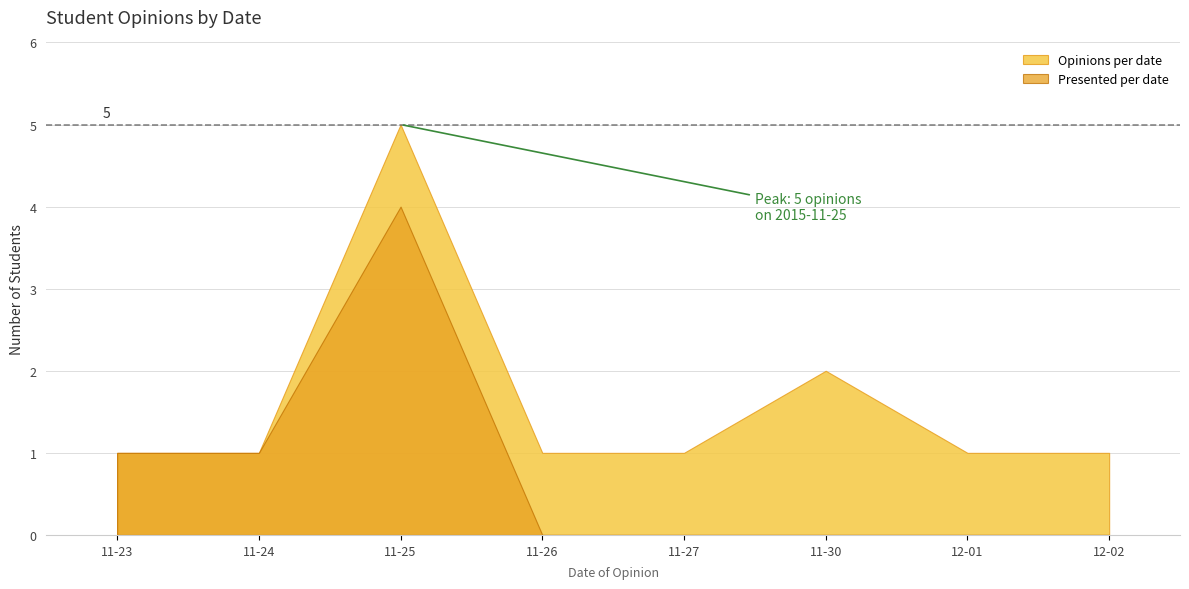

What is the greatest value displayed?

5